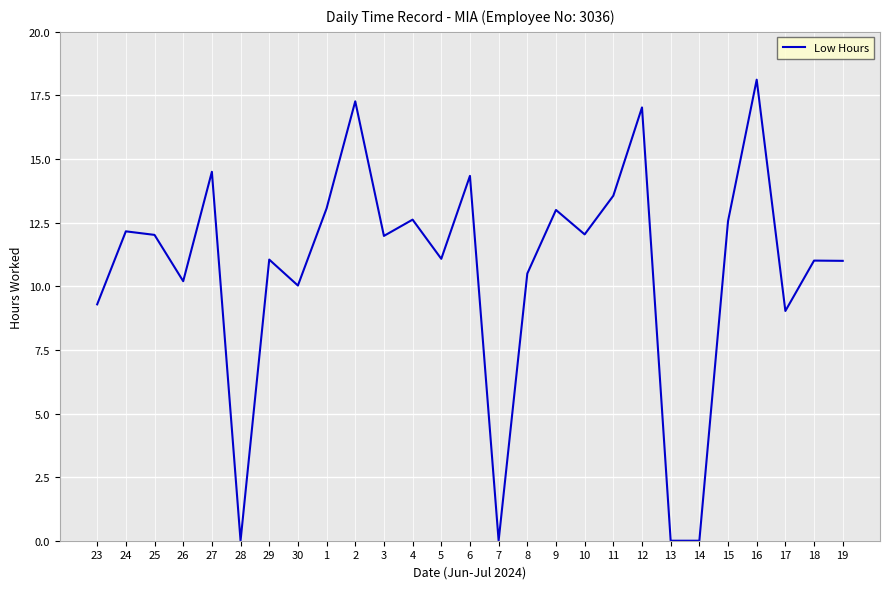

What is the difference between the maximum and minimum values?

18.1